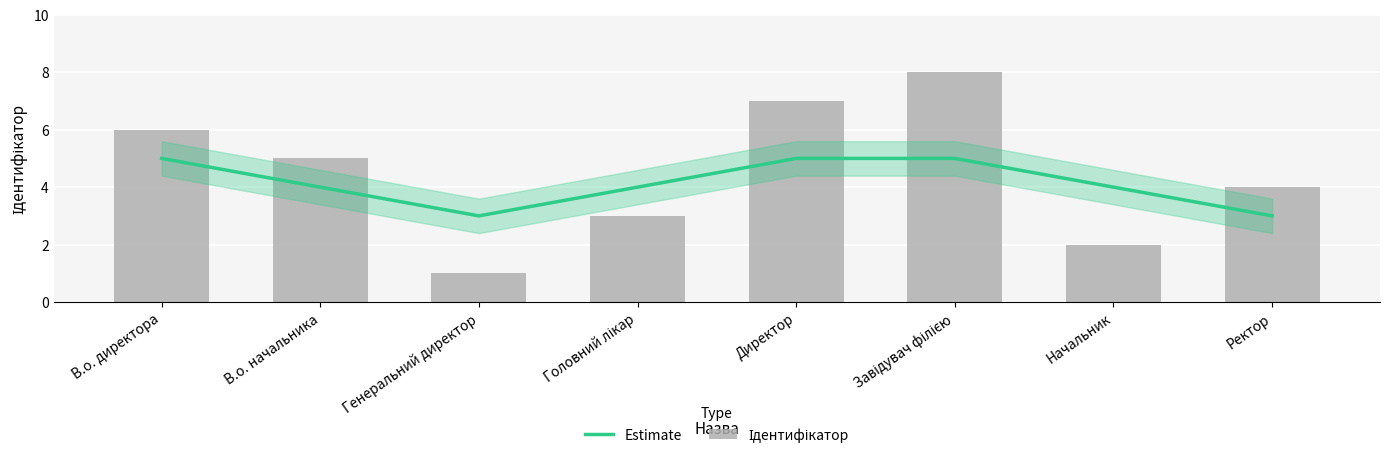

The value of Estimate at В.о. директора is 5. True or false?

True